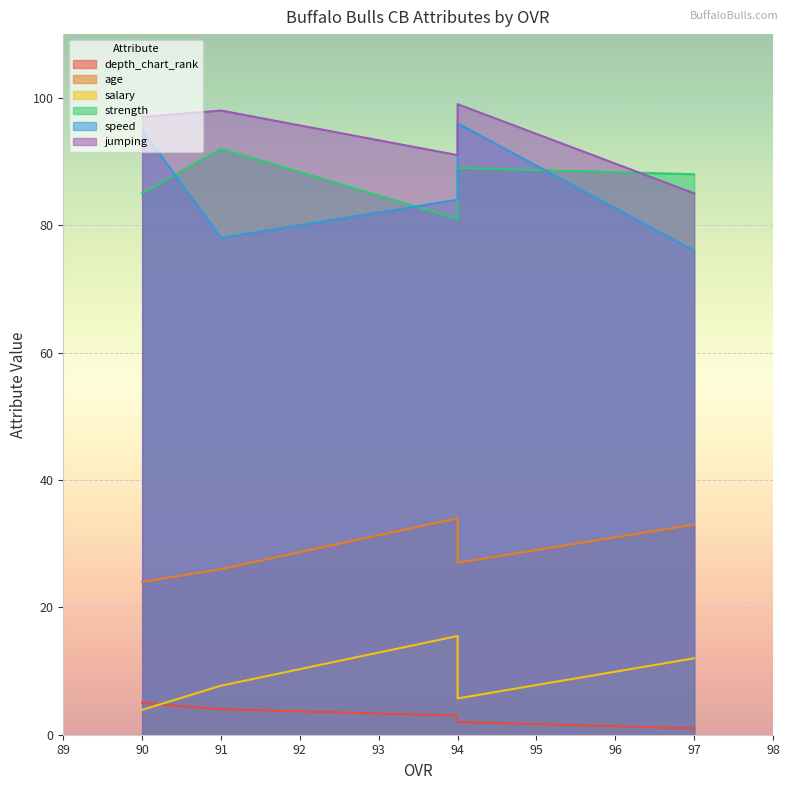

What is the total value across all series at 90?

309.9